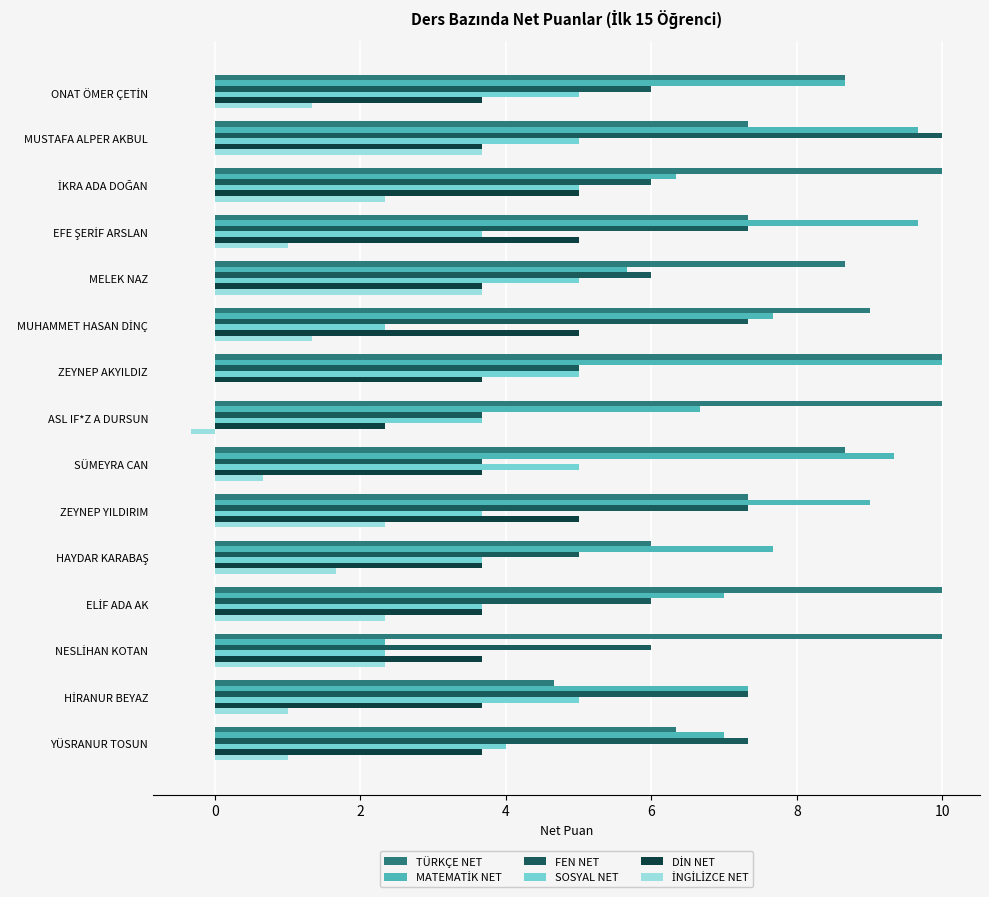

At which category is the sum across all series the highest?

MUSTAFA ALPER AKBUL